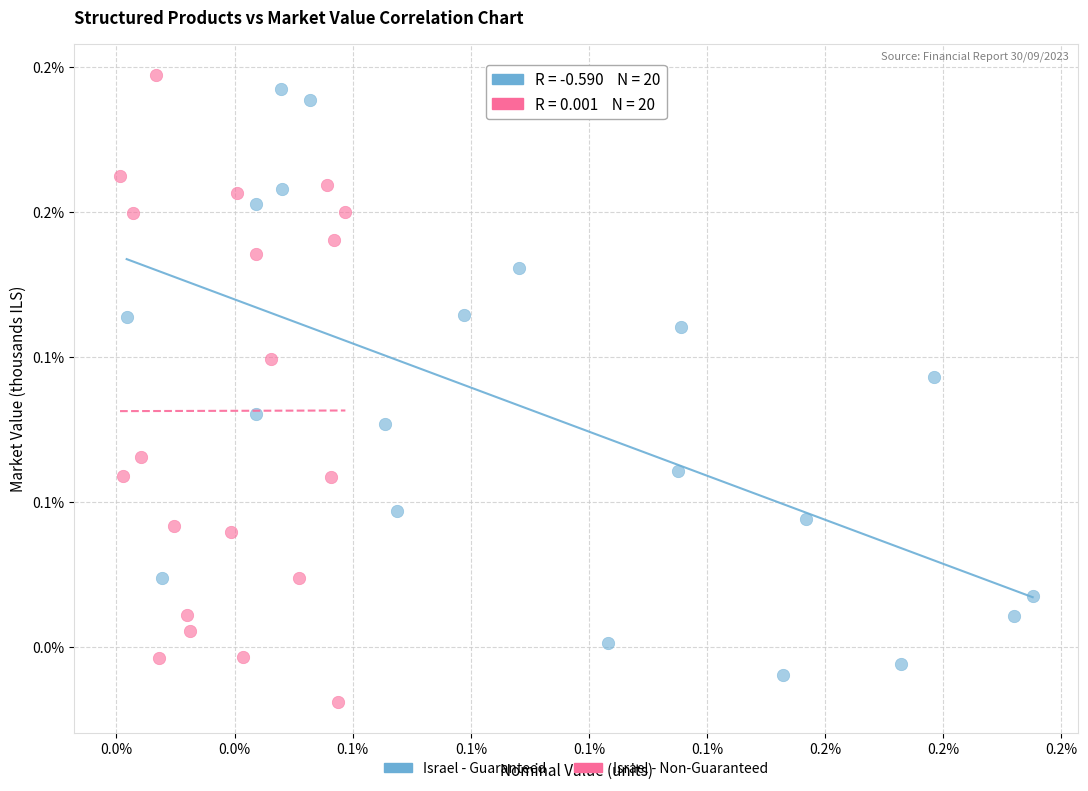

What are all the series names shown in the legend?

Israel - Guaranteed, Israel - Non-Guaranteed